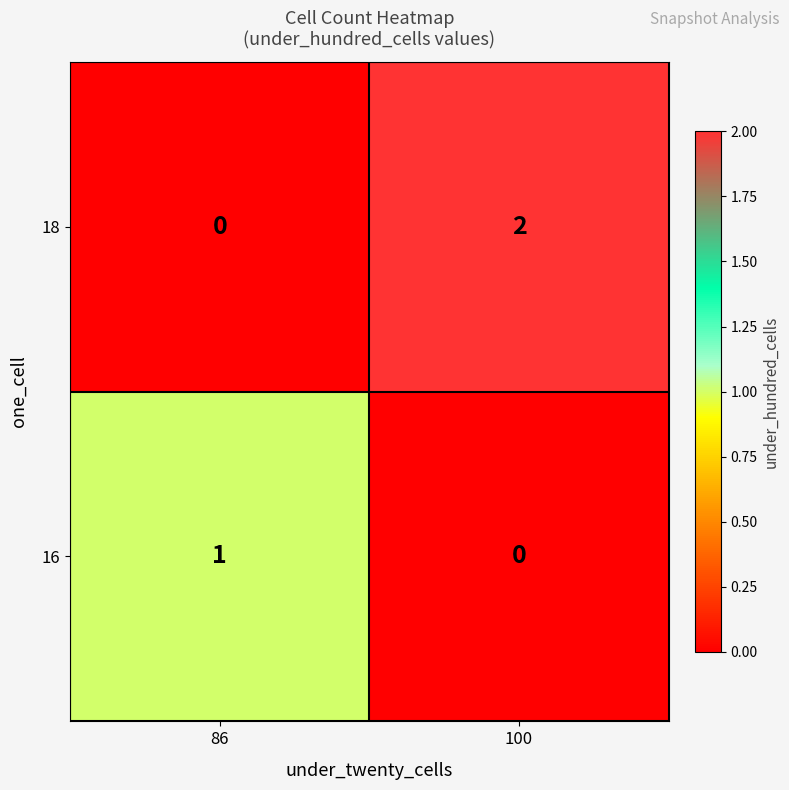

At how many categories does at least one series exceed 0?

2